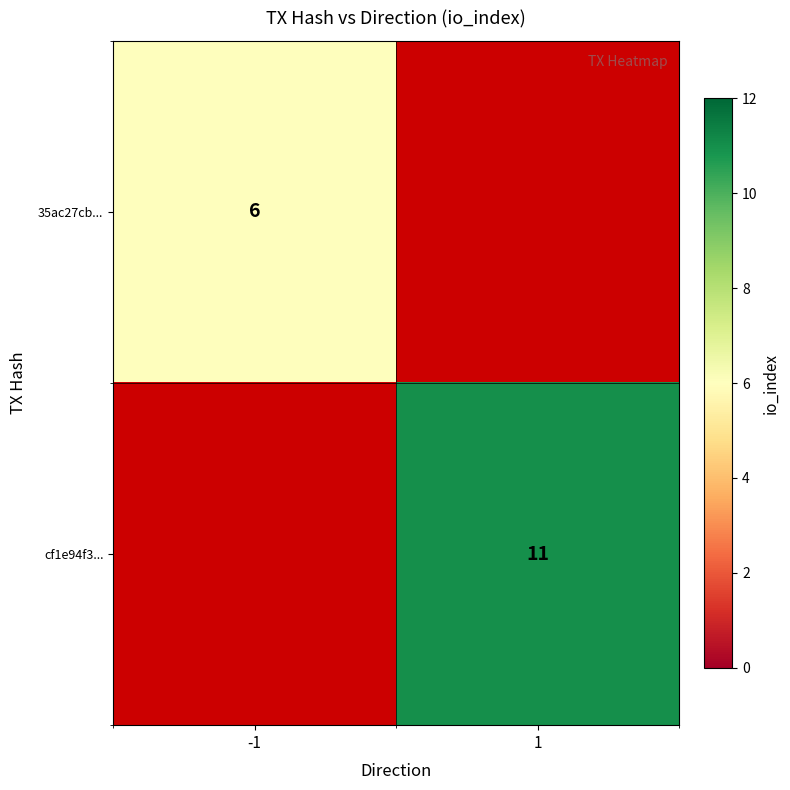

The value of cf1e94f3... at 1 is 2.5. True or false?

False